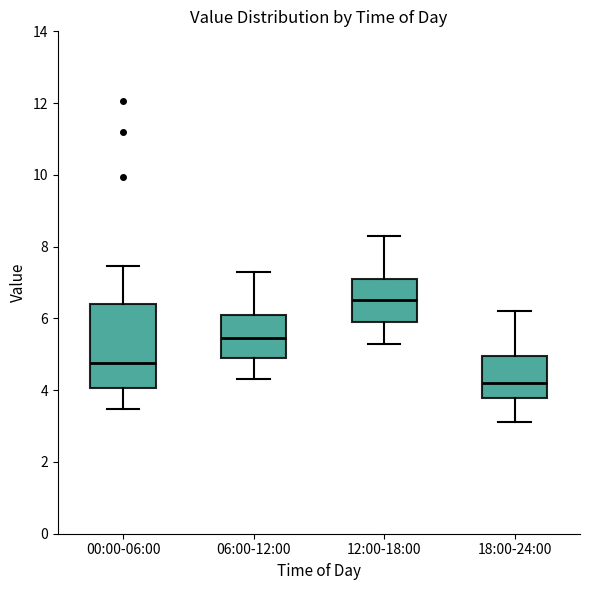

Where does the upper whisker of the box for 00:00-06:00 end on the y-axis? The values are not printed on the chart, so give them approximately, as read against the axis.

7.4